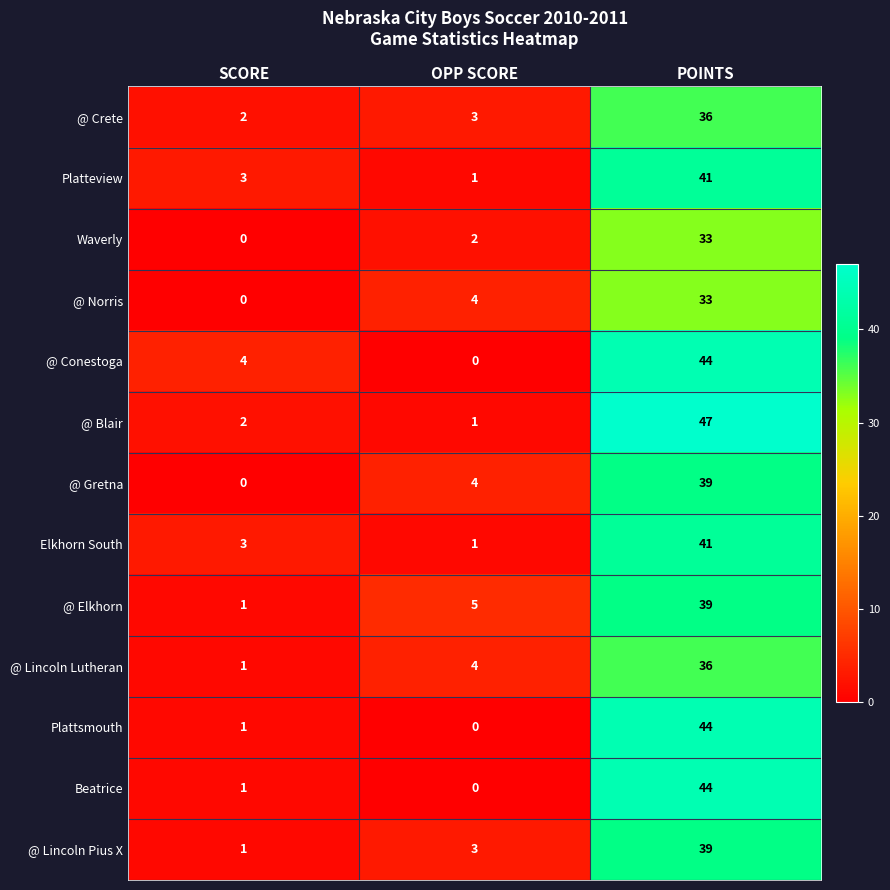

What is the sum of all Waverly values?

35